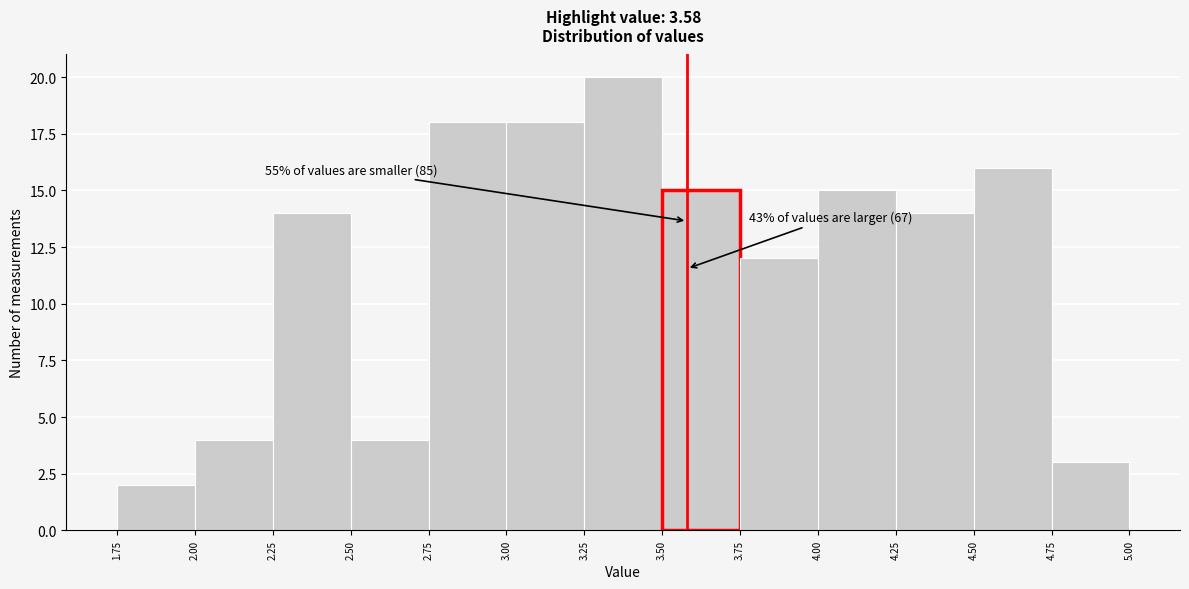

Which range on the x-axis has the tallest bar?

3.25 to 3.50